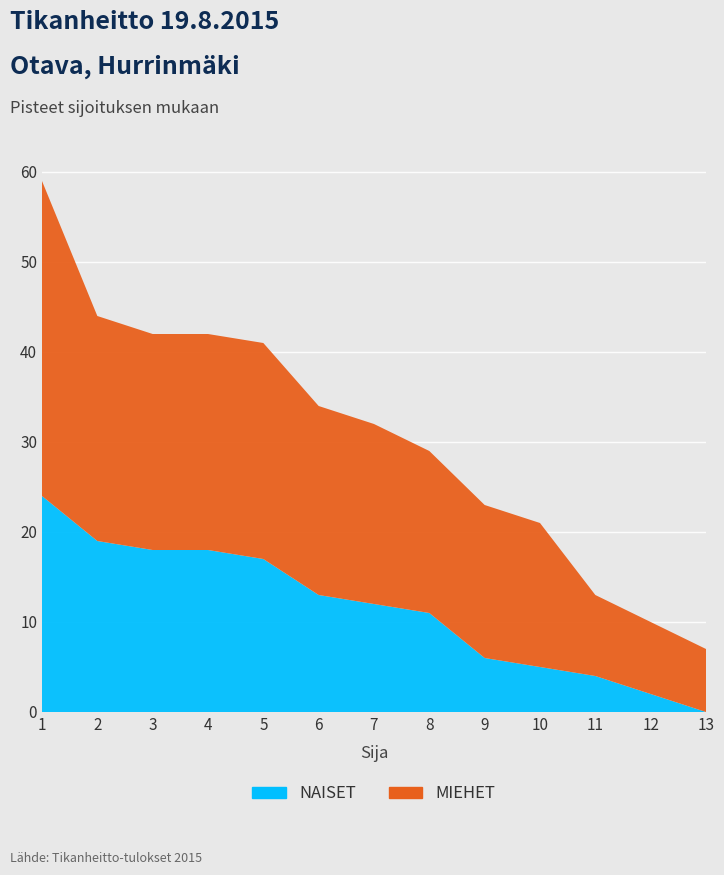

Reading right to left, list all the values displayed in this chart.

NAISET: 0	2	4	5	6	11	12	13	17	18	18	19	24
MIEHET: 7	8	9	16	17	18	20	21	24	24	24	25	35